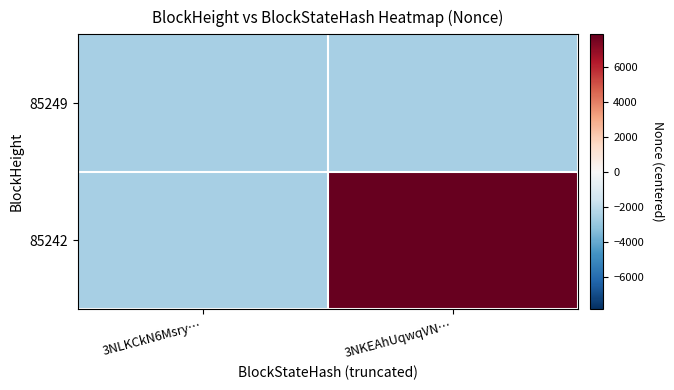

Between 3NKEAhUqwqVN… and 3NLKCkN6Msry…, which is larger?

3NKEAhUqwqVN…